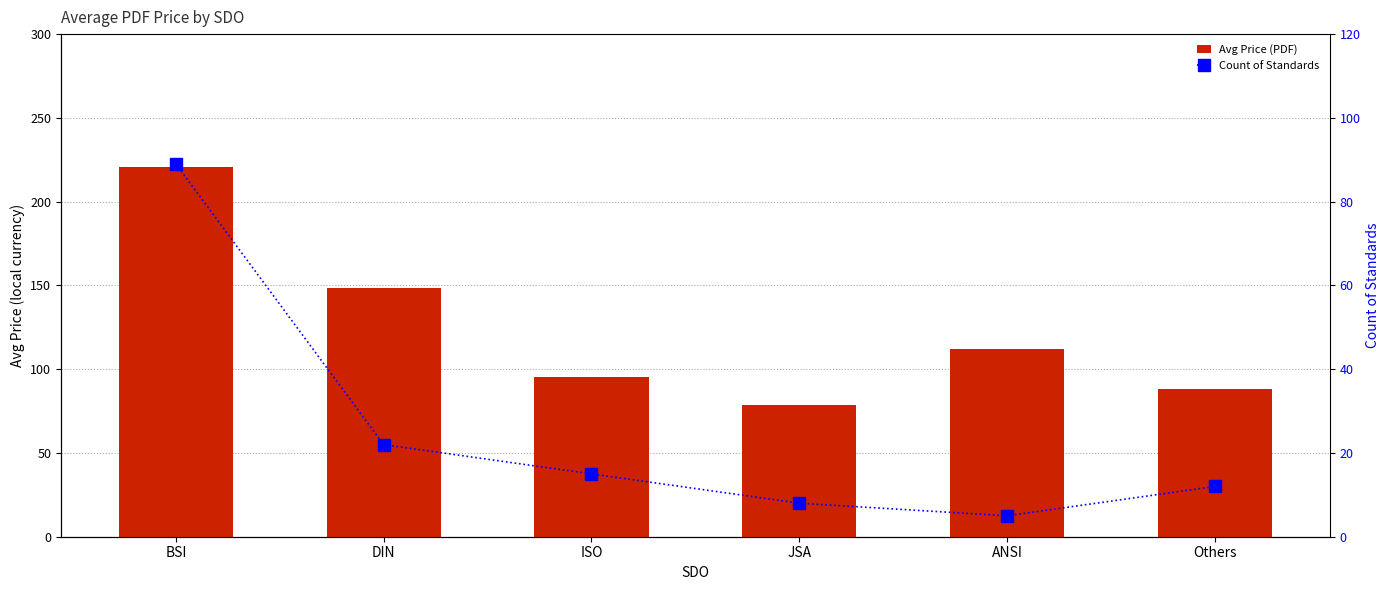

How many series are shown in this chart?

2